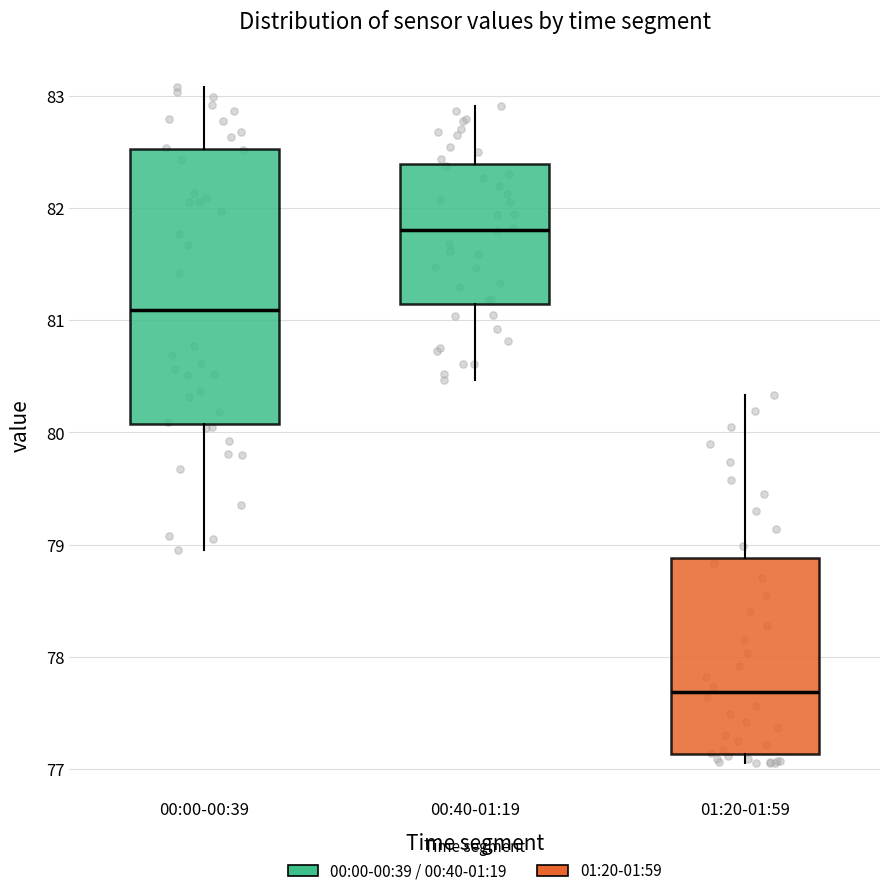

Reading left to right, transcribe this box plot: for each box, give where its median line is, the range the box spans, and where its two whiskers end, as read against the y-axis. The values are not printed on the chart, so give them approximately, as read against the axis.

00:00-00:39: median 81.1, box 80.1 to 82.5, whiskers 79.0 to 83.1
00:40-01:19: median 81.8, box 81.1 to 82.4, whiskers 80.5 to 82.9
01:20-01:59: median 77.7, box 77.1 to 78.9, whiskers 77.1 (just below the box's lower edge) to 80.3